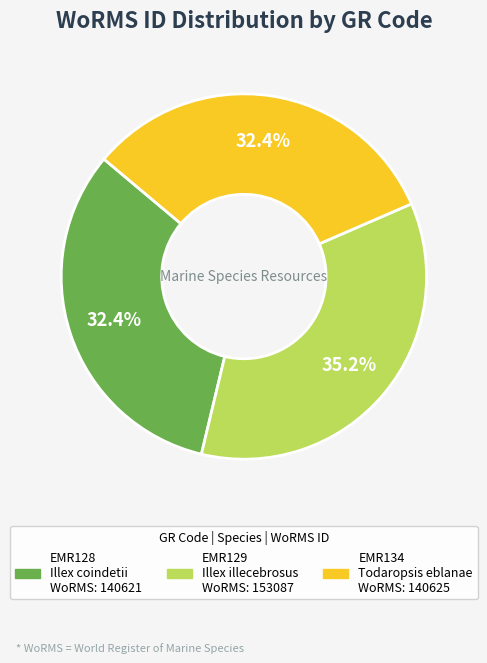

The EMR128 slice represents 32% of the pie. True or false?

True